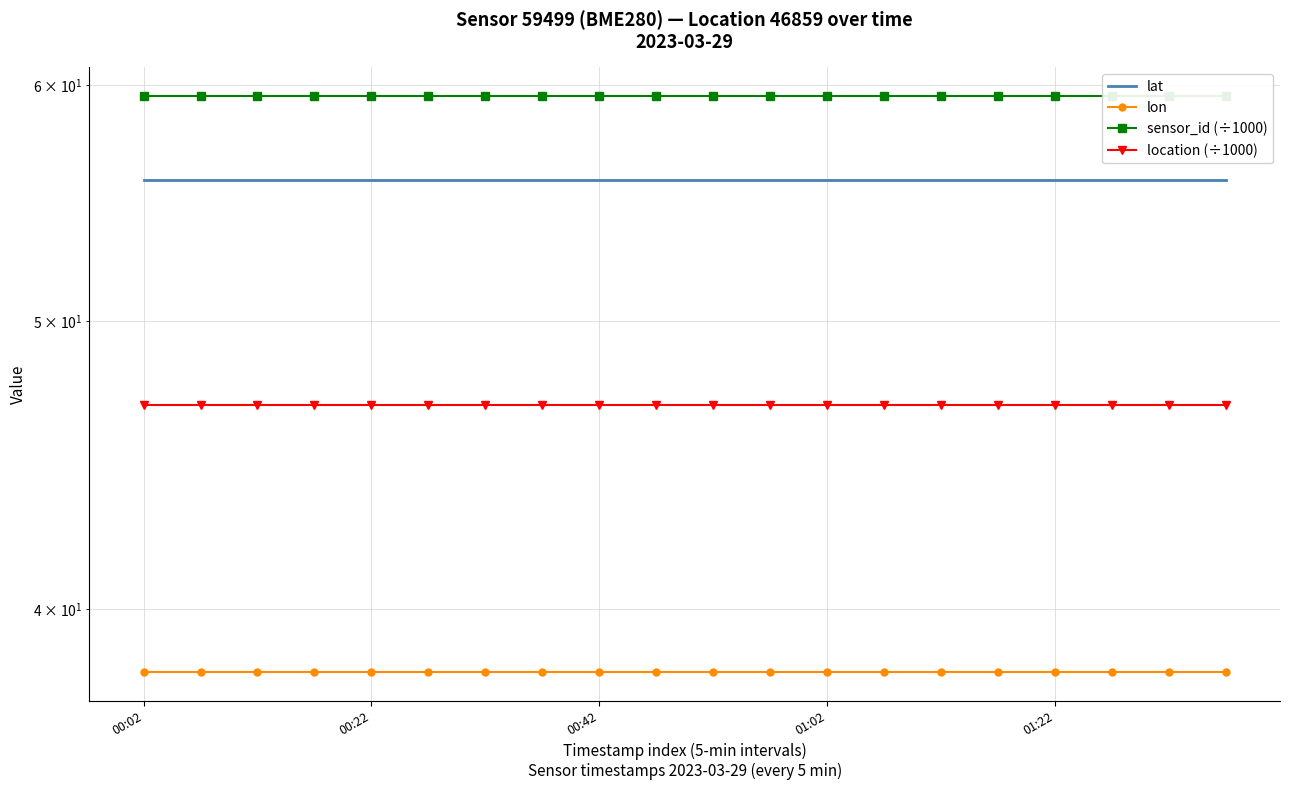

Which series has the widest spread of values?

lat